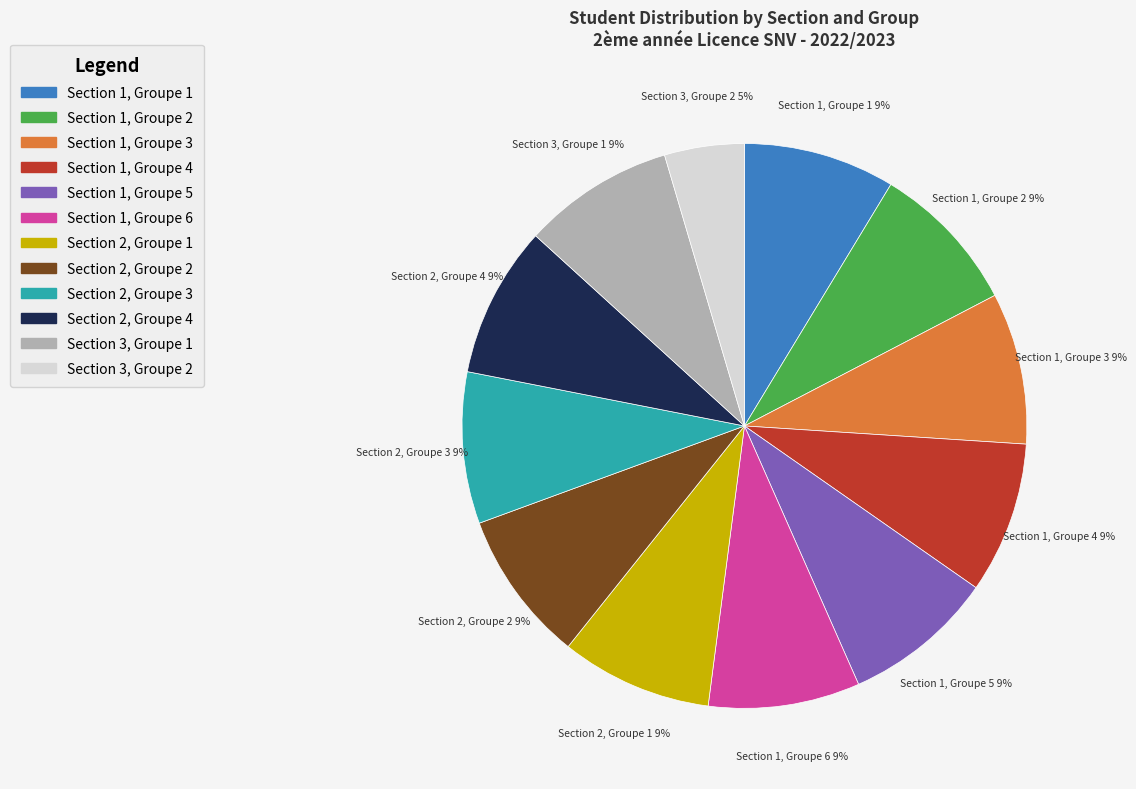

To the nearest percent, what is the difference between the largest and smallest slice percentages?

4%